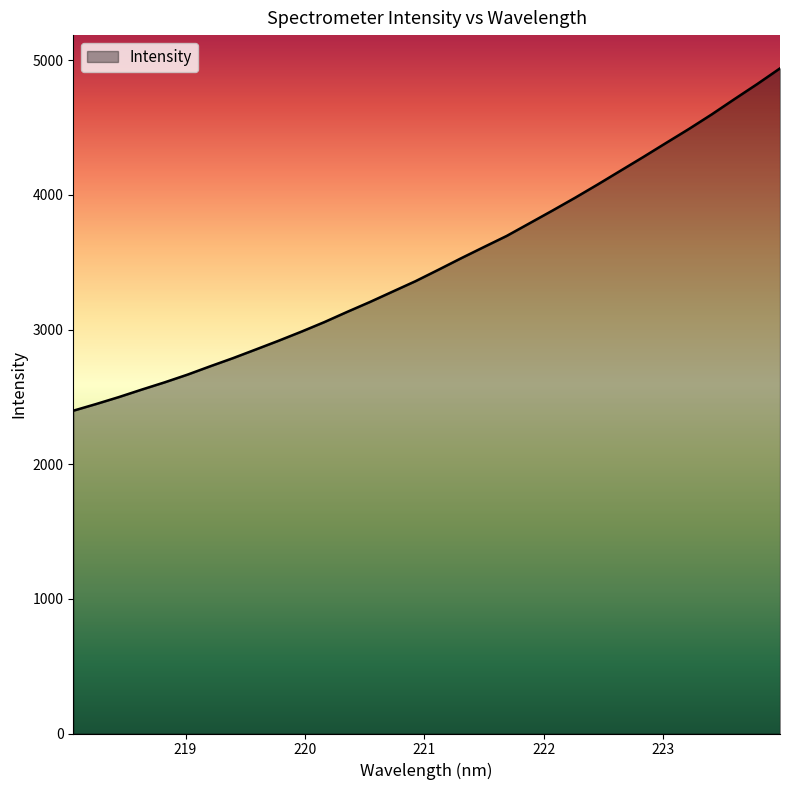

Does the chart have visible grid lines?

No